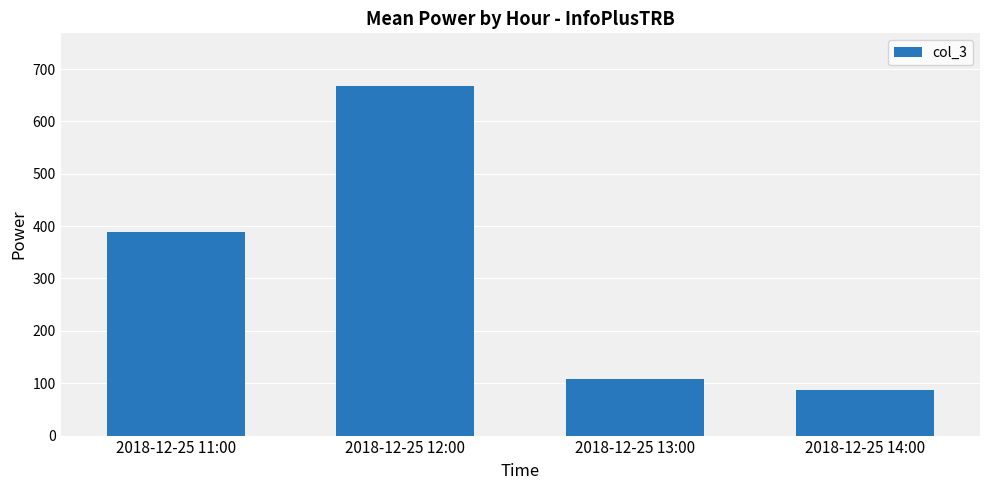

List the labels in order of value, largest first.

2018-12-25 12:00, 2018-12-25 11:00, 2018-12-25 13:00, 2018-12-25 14:00